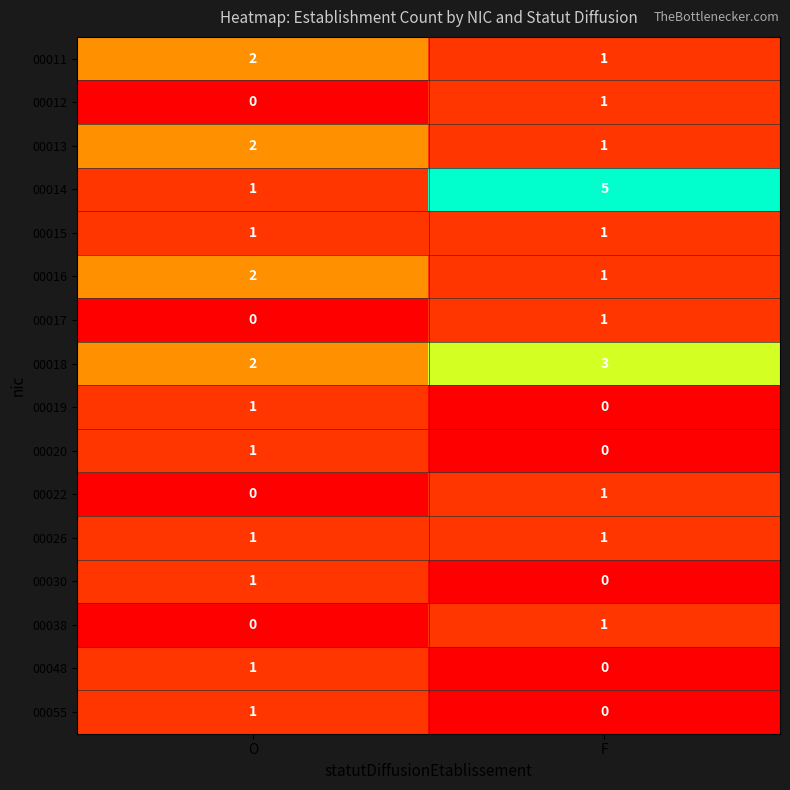

At which label does 00020 reach its peak?

O